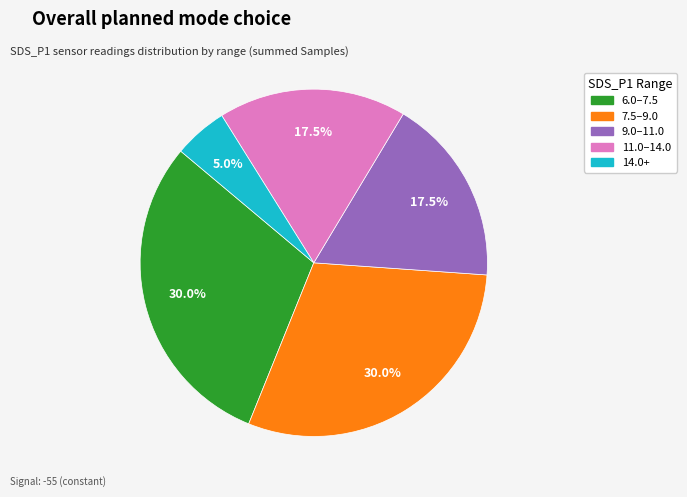

Is there any slice that represents more than half of the pie?

No